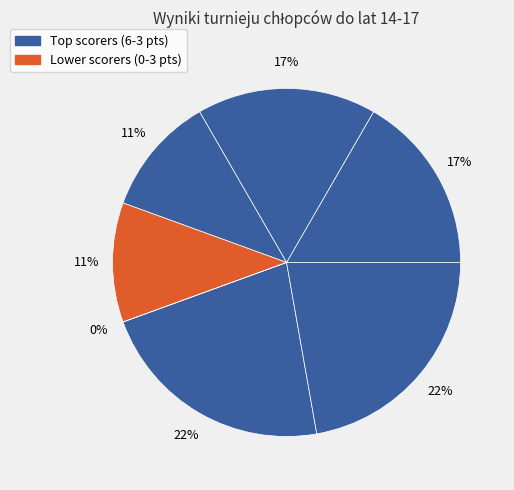

Is it true that KEBEL Bartosz is 32% of the pie?

False